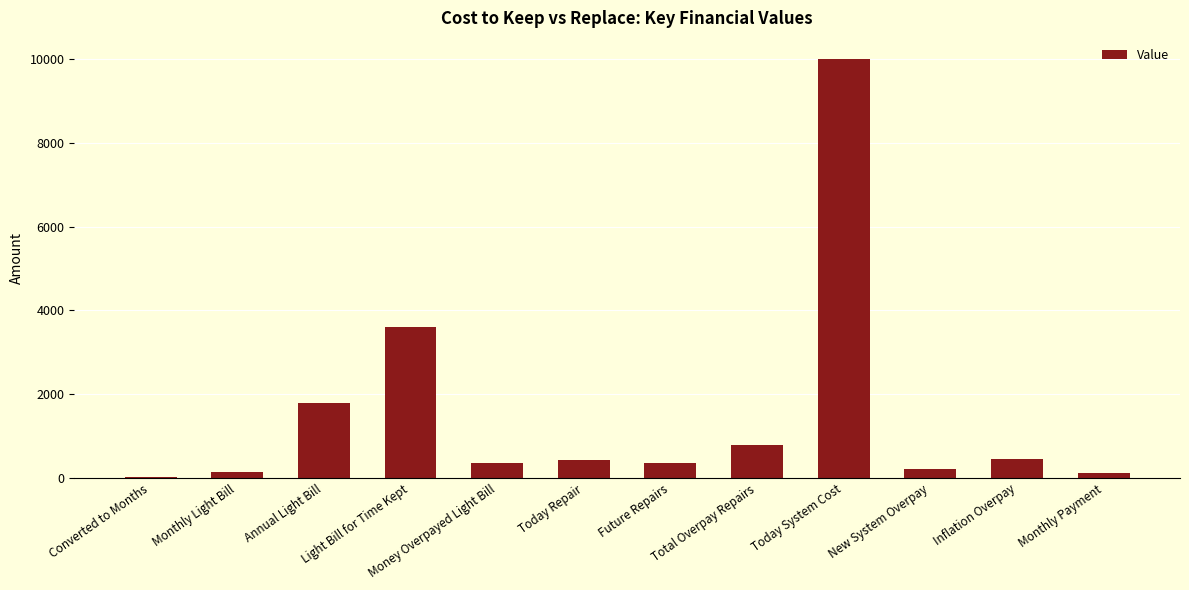

Between Light Bill for Time Kept and Converted to Months, which is larger?

Light Bill for Time Kept